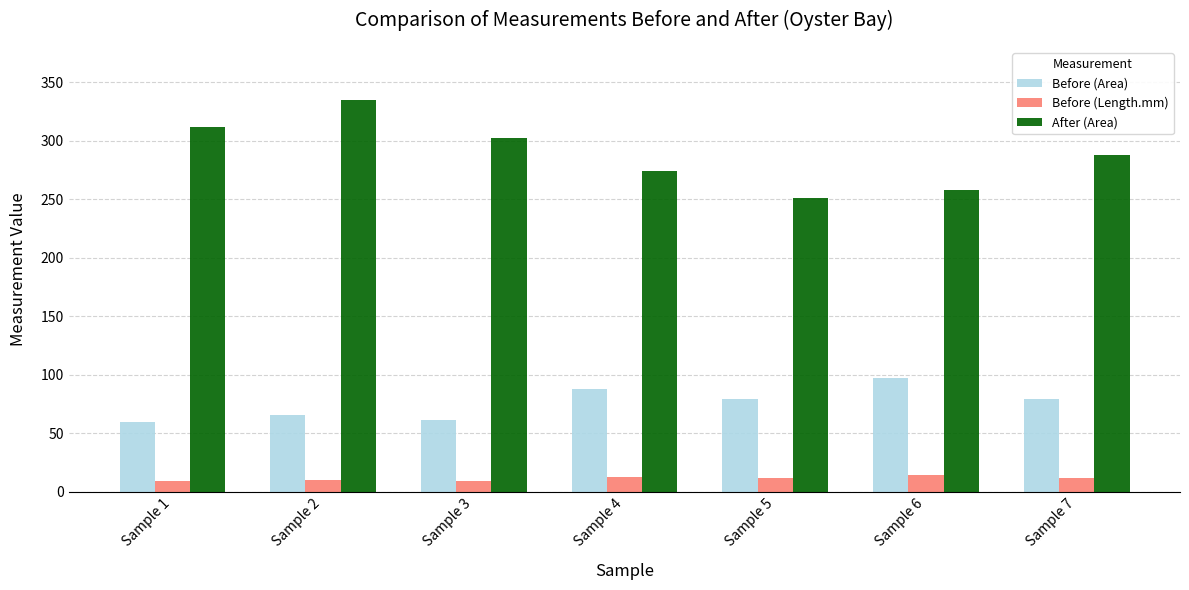

What is the sum of all Before (Area) values?

530.0